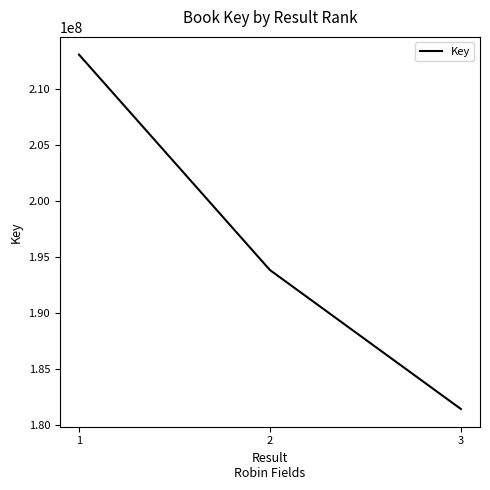

How many distinct data groups are displayed?

1